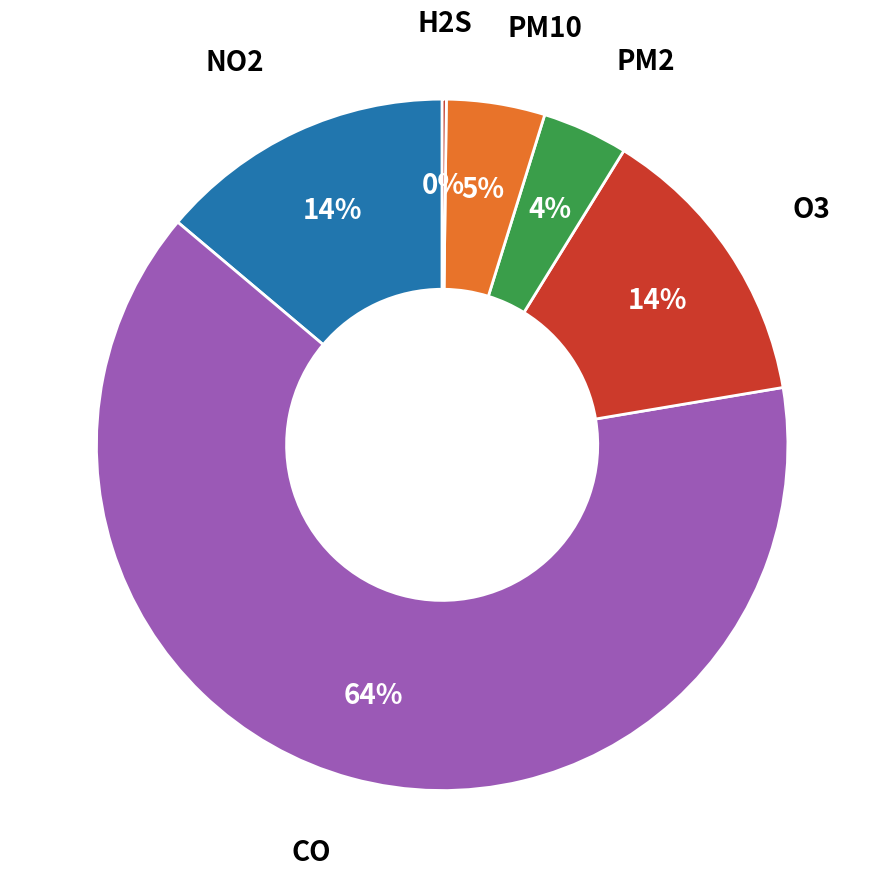

Does any single category account for the majority?

Yes